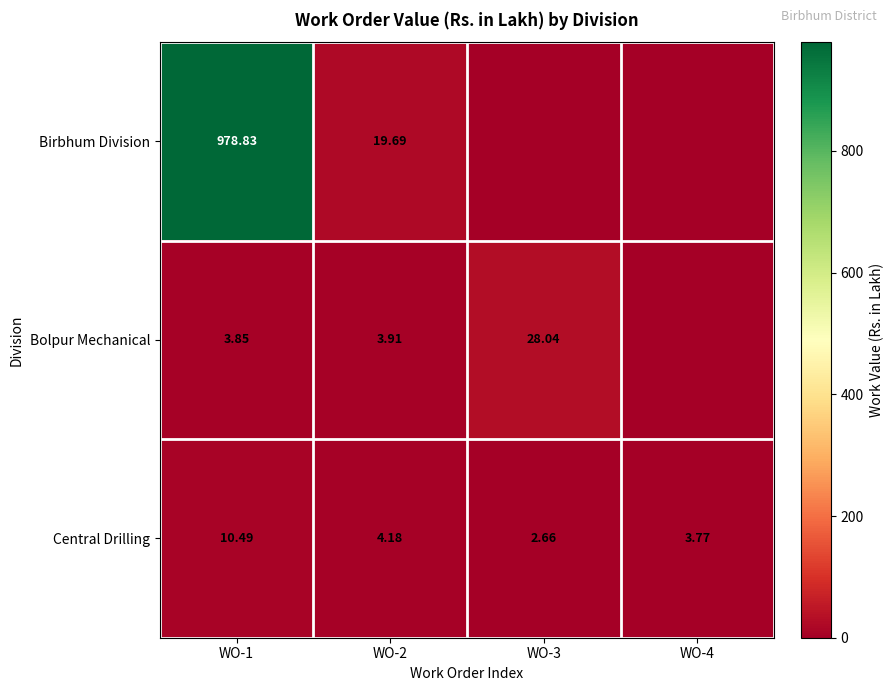

Which category has the lowest value across all series?

WO-3